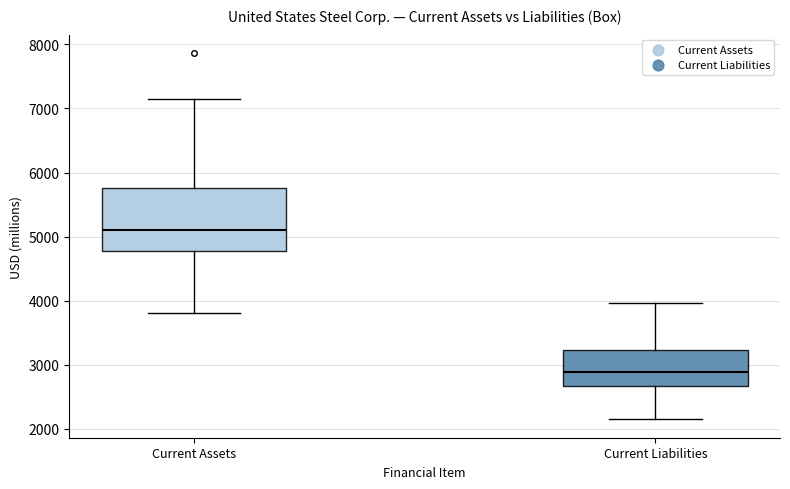

Reading left to right, read every box against the y-axis: the position of its median line, the range the box covers, and the ends of its whiskers. The values are not printed on the chart, so give them approximately, as read against the axis.

Current Assets: median 5100, box 4800 to 5800, whiskers 3800 to 7200
Current Liabilities: median 2900, box 2700 to 3200, whiskers 2100 to 4000